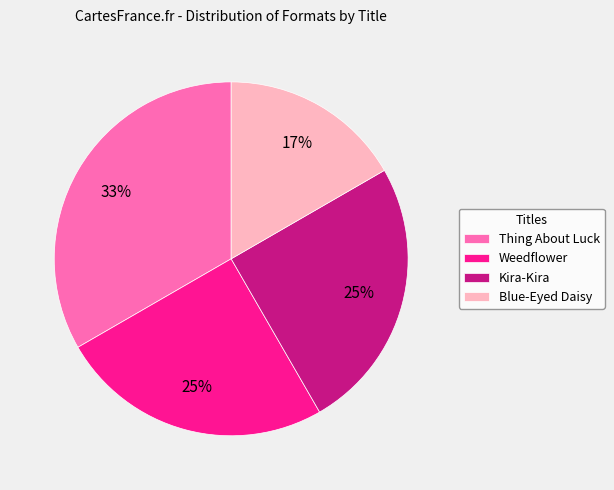

Is there any slice that represents more than half of the pie?

No